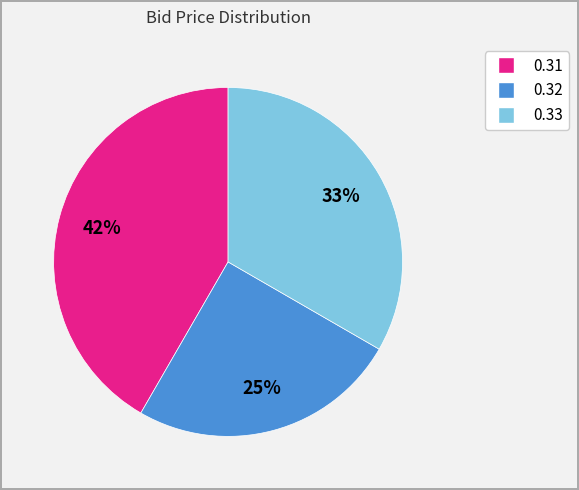

Does 0.31 account for over 50% of the chart?

No